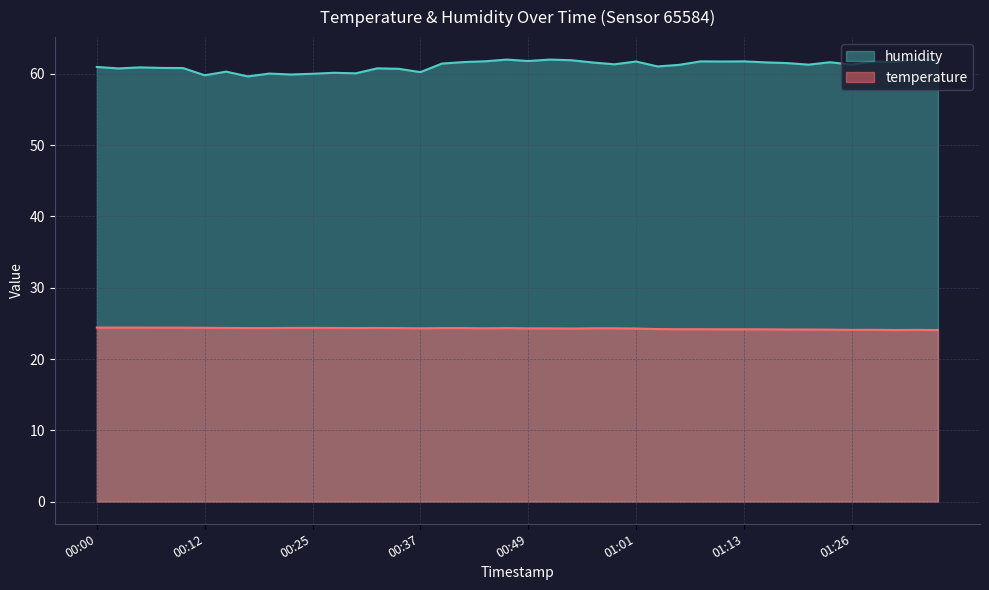

How many data points does each series have?

40